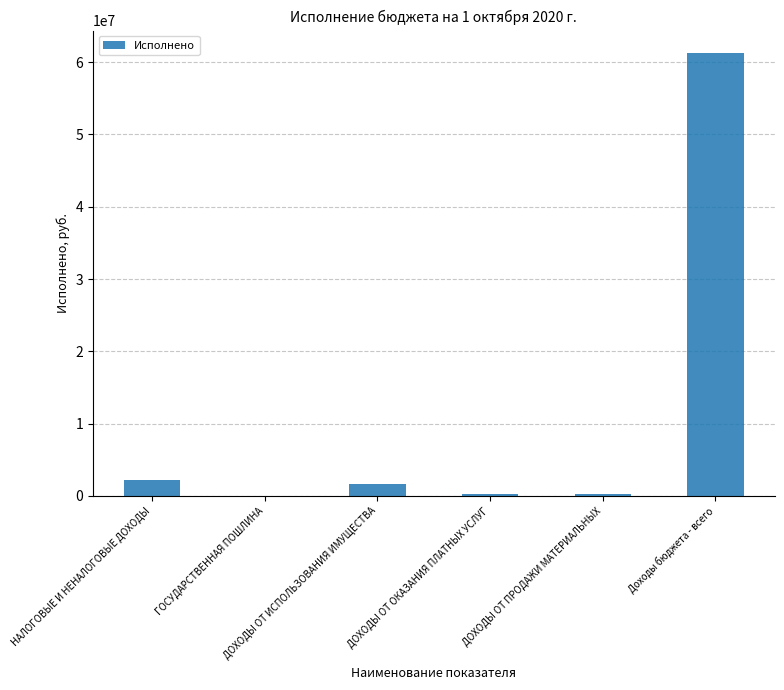

What is the sum of all values?

65766763.8